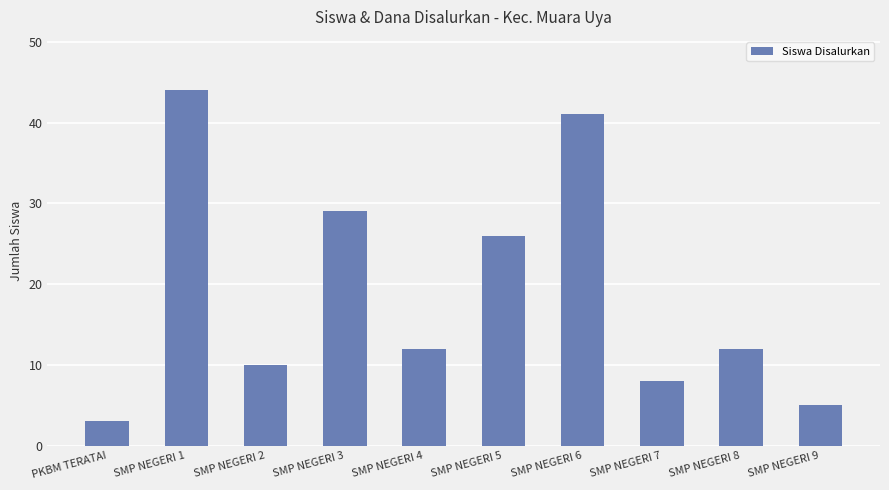

True or false: the data shows 22 at SMP NEGERI 6.

False